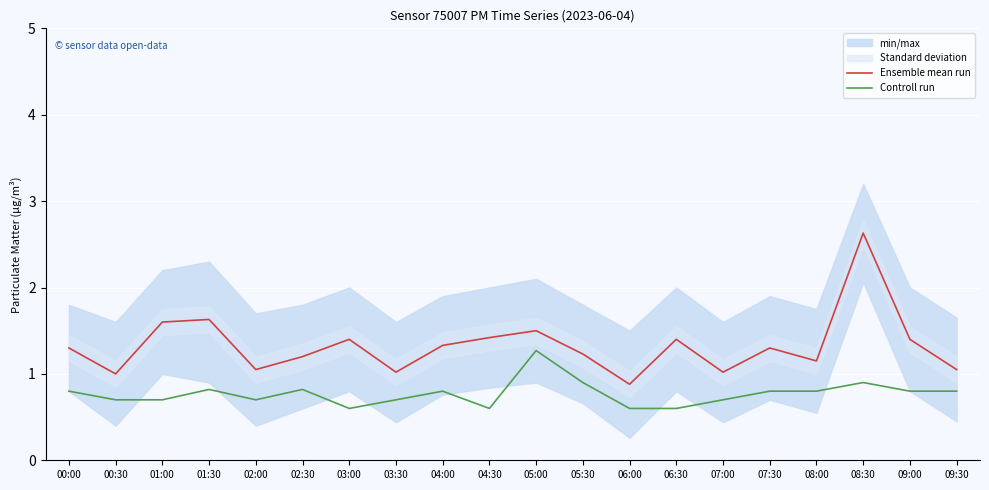

List the series in order of their overall mean, highest first.

Ensemble mean run, Controll run